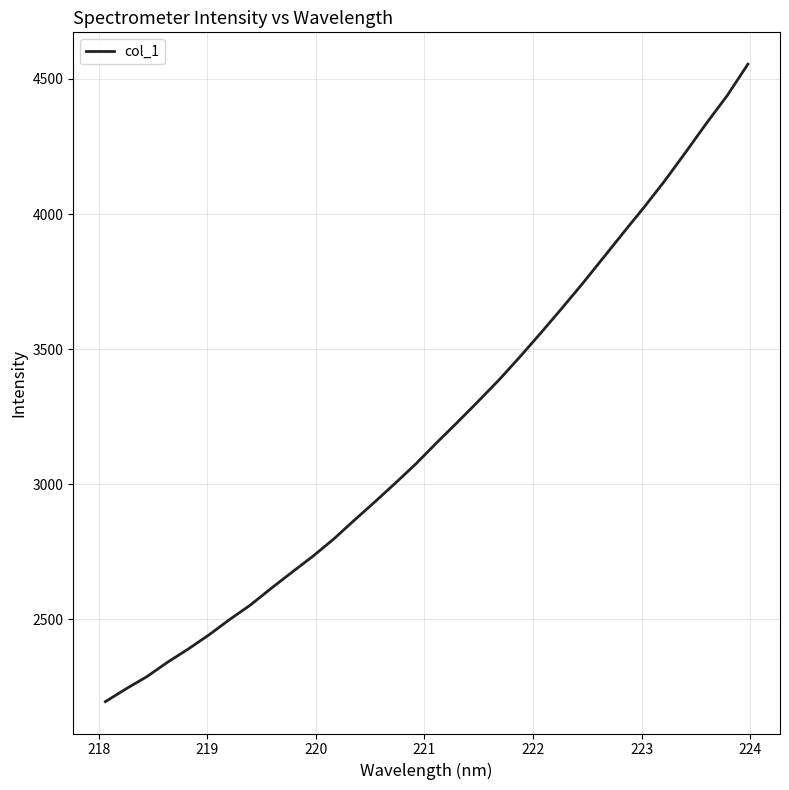

What is the average value?

3207.8